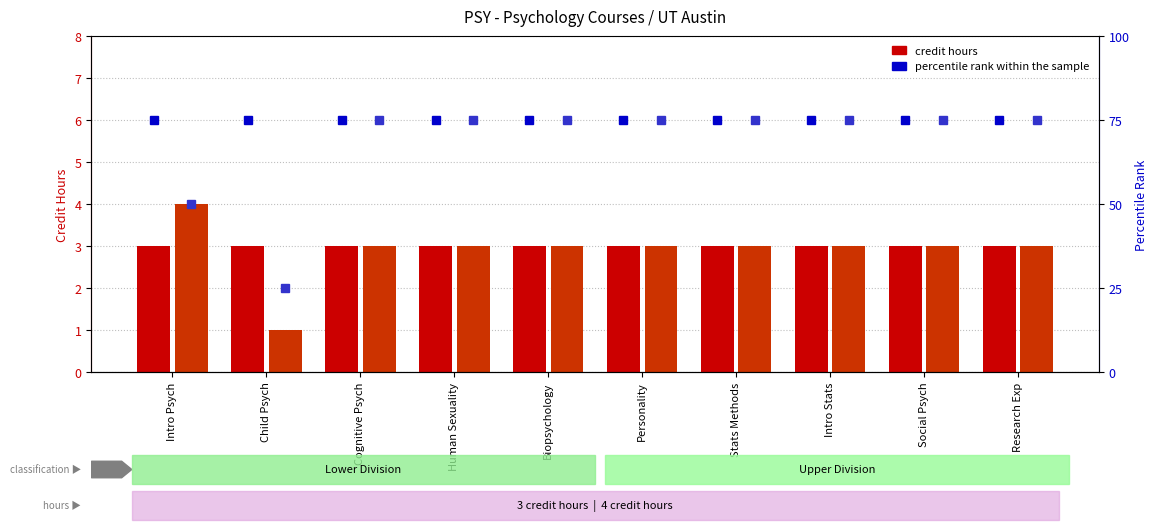

The value of Upper Division at Human Sexuality is 4. True or false?

False